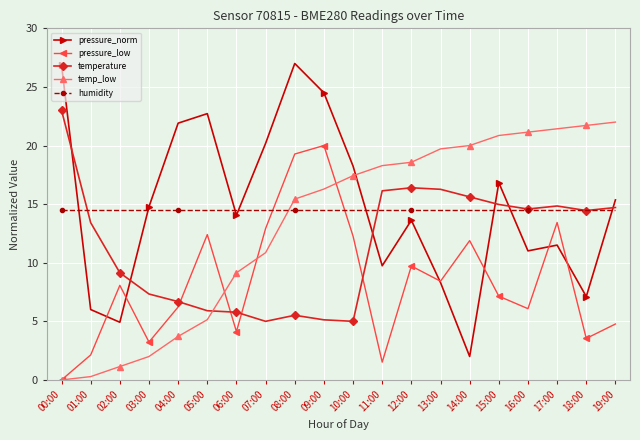

How many intersections are there between pressure_low and humidity?

2